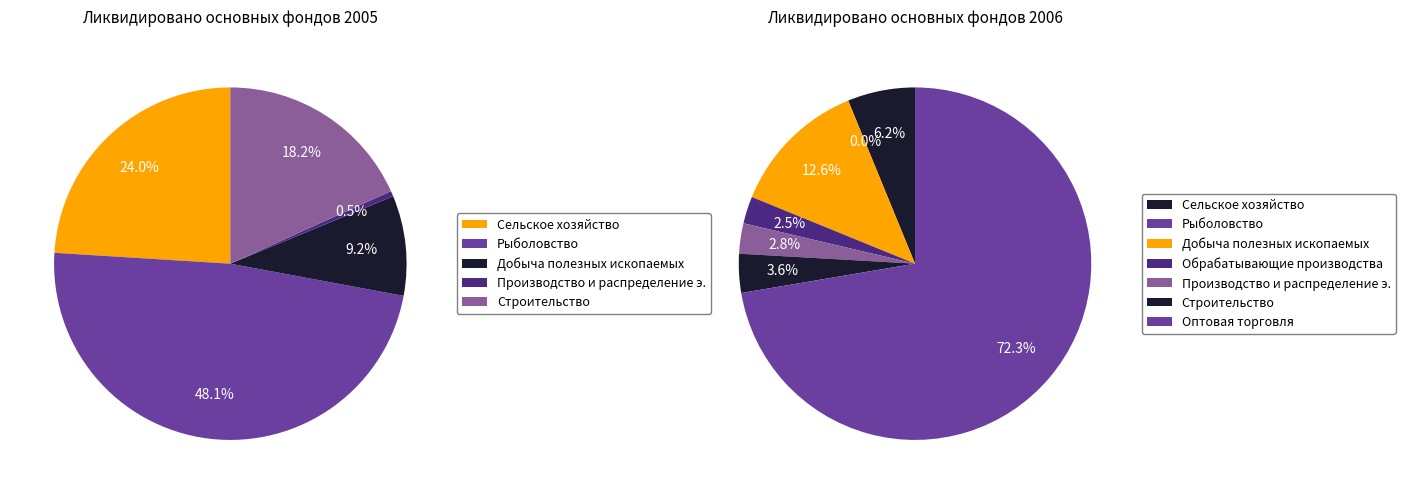

What percentage is the Раздел С Добыча полезных ископаемых slice, to the nearest percent?

9%